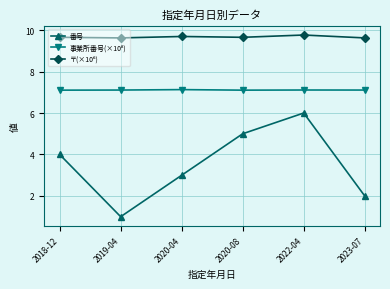

What is the total value across all series at 2023-07?

18.7